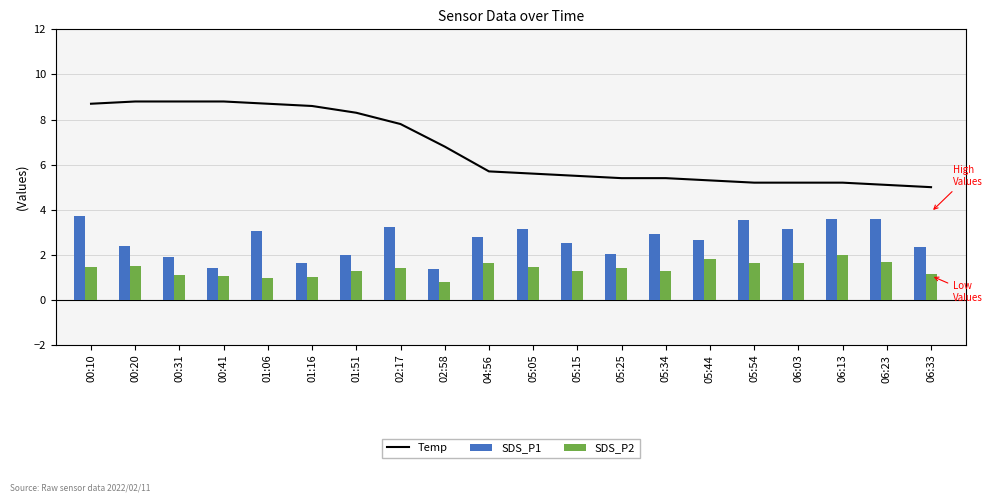

What position from the left is 02:17?

8